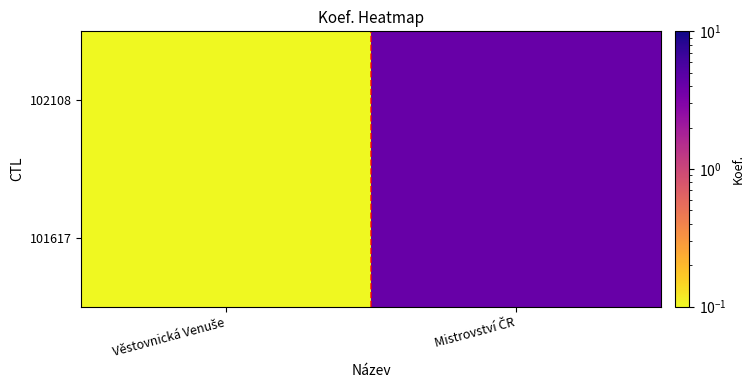

Reading right to left, what are all the values shown in this chart?

102108: Mistrovství ČR=4.1	Věstovnická Venuše=0.1
101617: Mistrovství ČR=4.1	Věstovnická Venuše=0.1